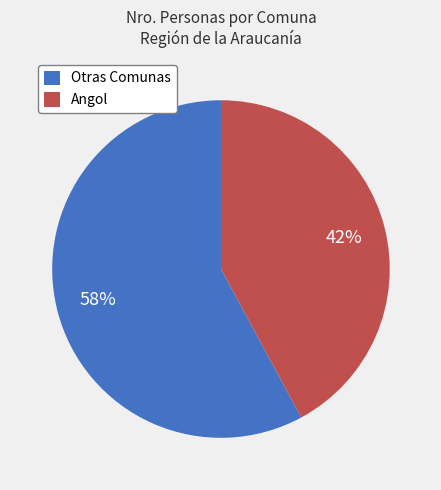

Which category has the biggest portion of the pie?

Otras Comunas